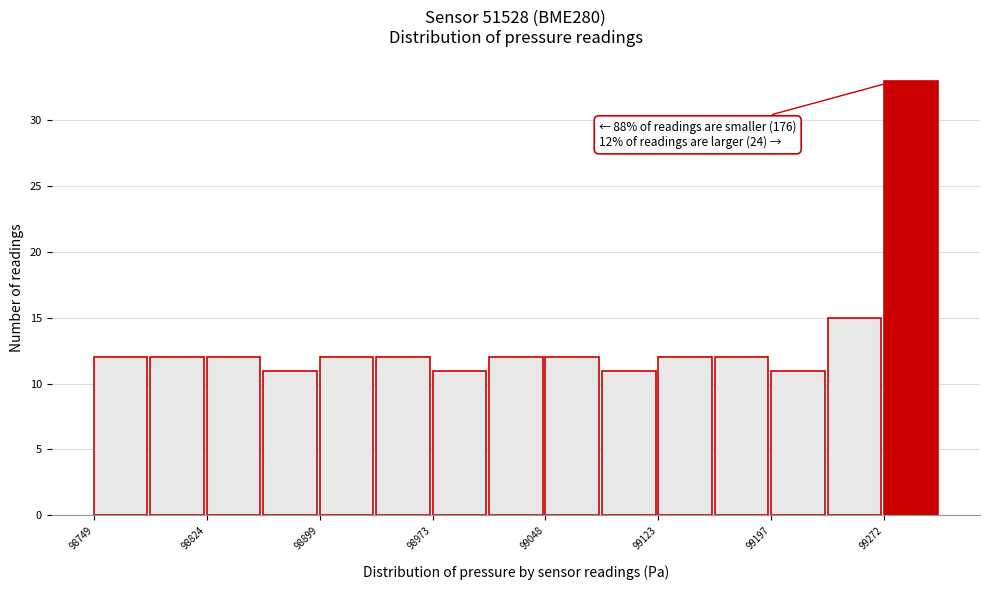

Around what value on the x-axis is the tallest bar? Give the approximate position of its centre, as read against the axis.

99290